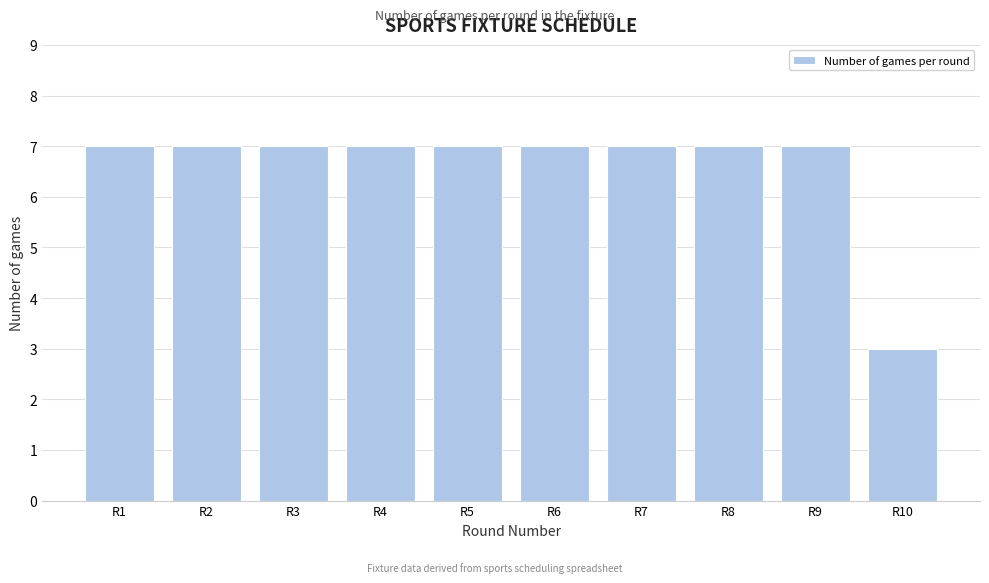

Reading left to right, what are all the values shown in this chart?

R1=7	R2=7	R3=7	R4=7	R5=7	R6=7	R7=7	R8=7	R9=7	R10=3